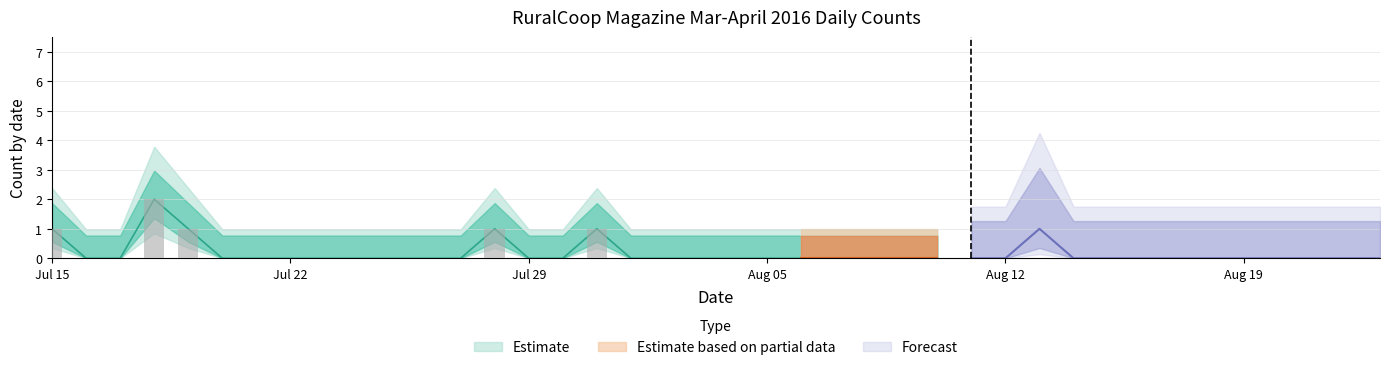

List the labels in order of value, smallest first.

2019-07-16, 2019-07-17, 2019-07-20, 2019-07-21, 2019-07-22, 2019-07-23, 2019-07-24, 2019-07-25, 2019-07-26, 2019-07-27, 2019-07-29, 2019-07-30, 2019-08-01, 2019-08-02, 2019-08-03, 2019-08-04, 2019-08-05, 2019-08-06, 2019-08-07, 2019-08-08, 2019-08-09, 2019-08-10, 2019-08-11, 2019-08-12, 2019-08-14, 2019-08-15, 2019-08-16, 2019-08-17, 2019-08-18, 2019-08-19, 2019-08-20, 2019-08-21, 2019-08-22, 2019-08-23, 2019-07-15, 2019-07-19, 2019-07-28, 2019-07-31, 2019-08-13, 2019-07-18